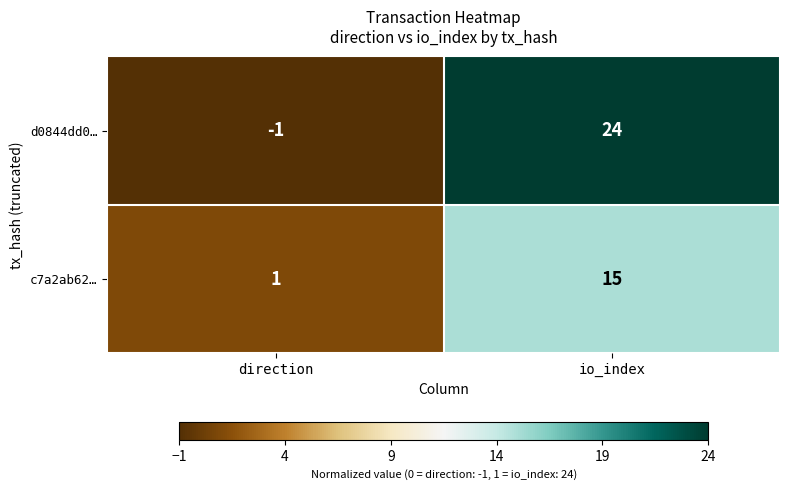

What is the sum of the c7a2ab62… values at direction and io_index?

16